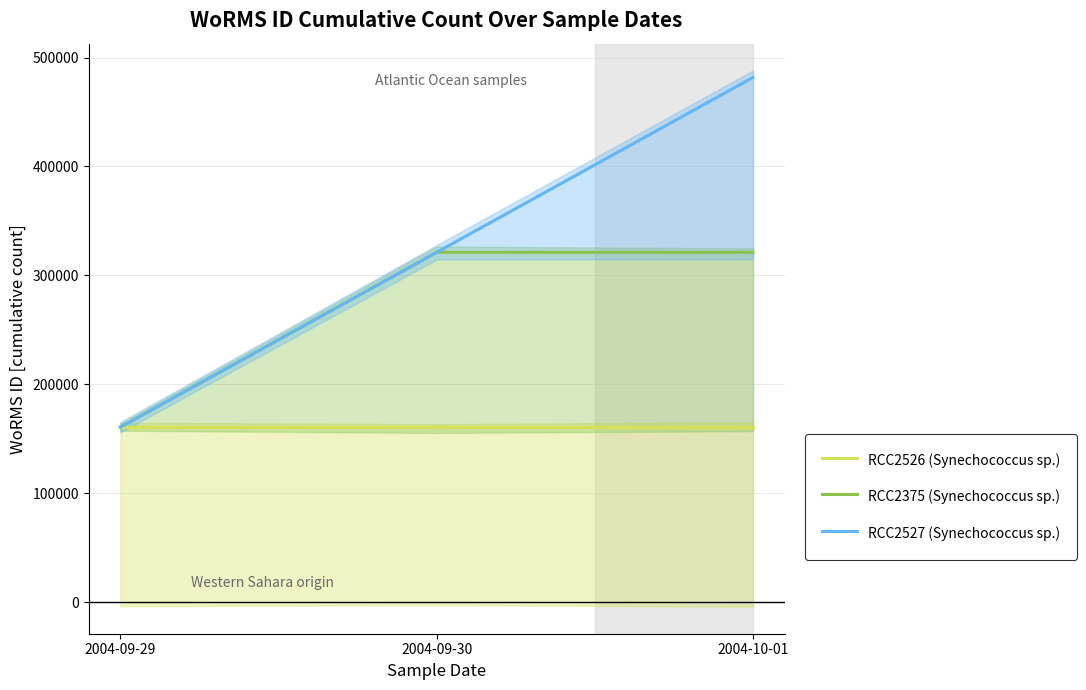

How many lines are shown in the chart?

3